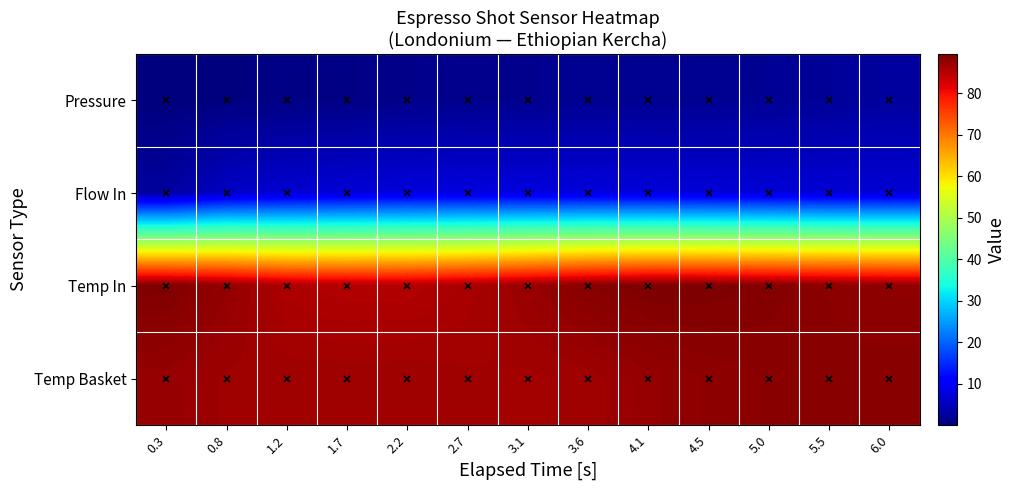

Between 1.2 and 6.0, which series saw the biggest shift?

Temp In